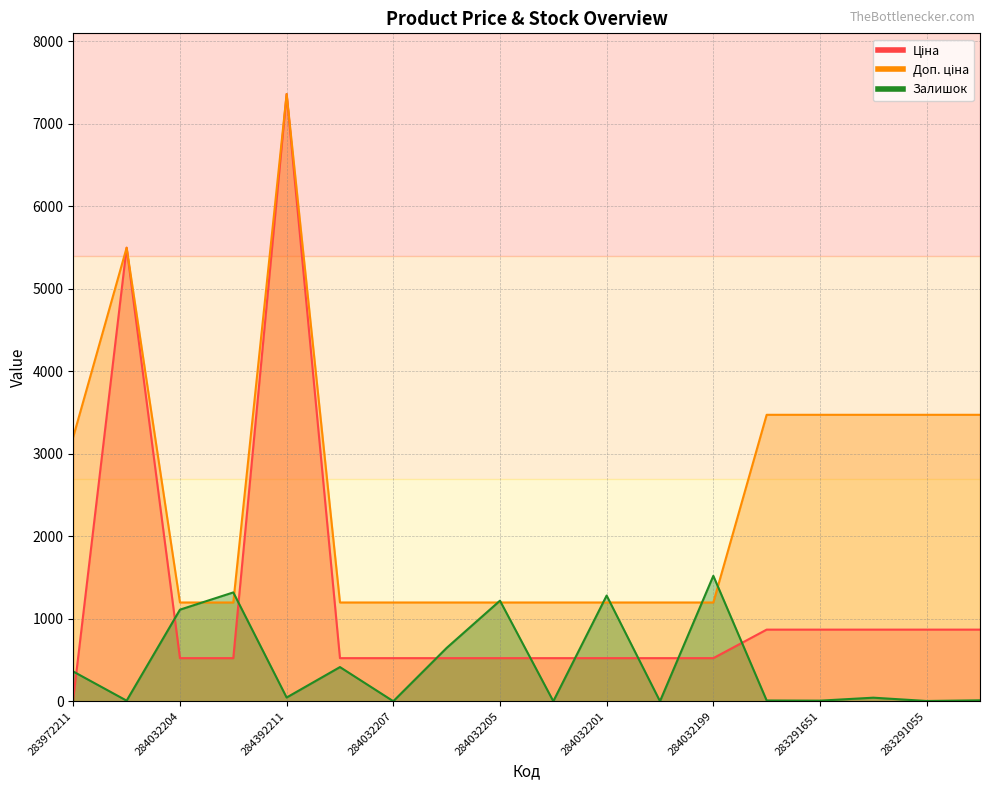

What is the difference between the maximum and second lowest values in the Залишок series?

1520.0